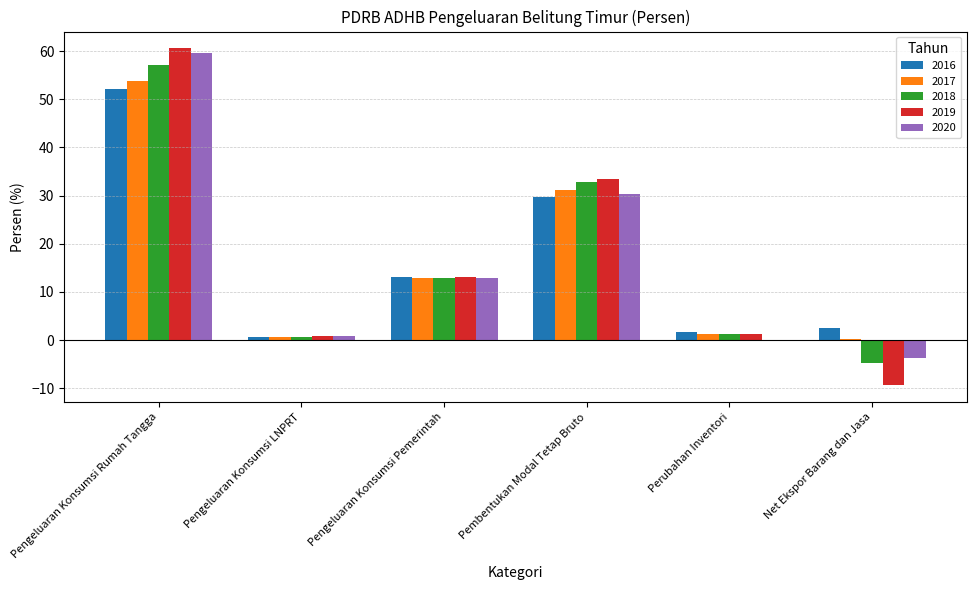

At which label is 2018 closest to 26?

Pembentukan Modal Tetap Bruto